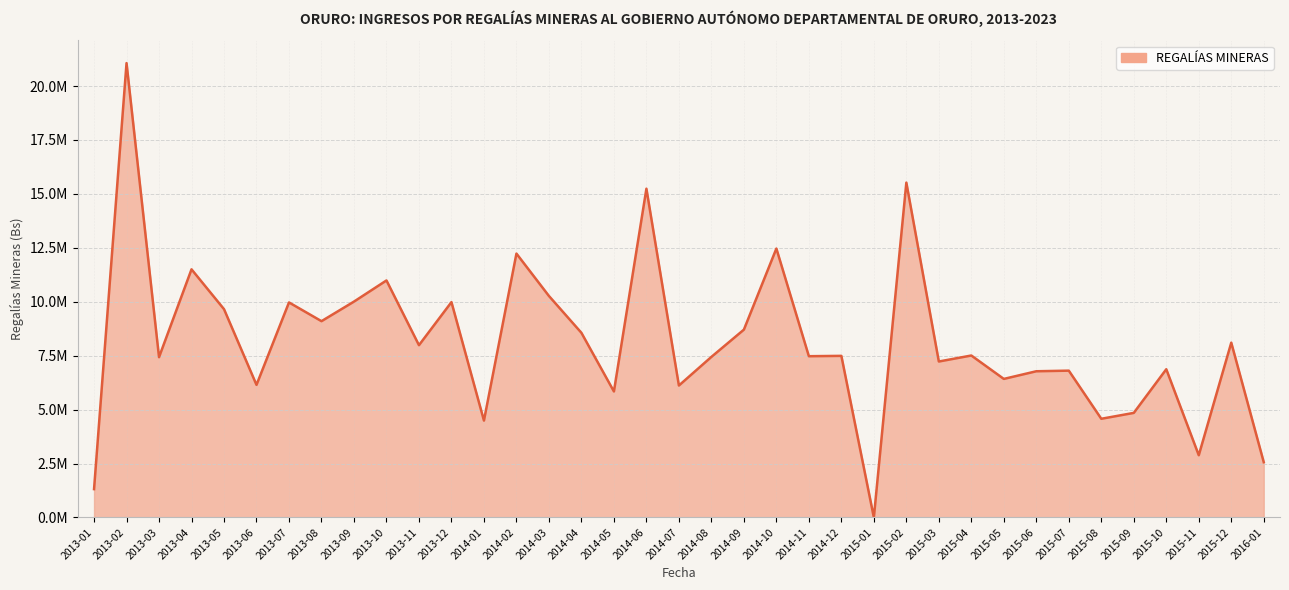

What is the average value?

8150854.4